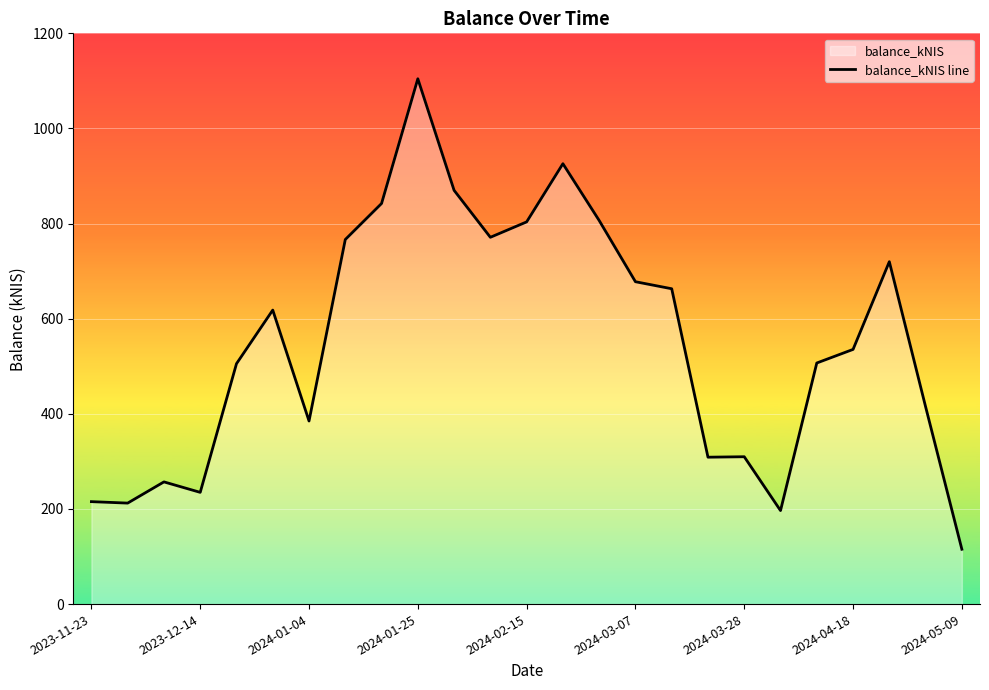

What is the difference between the values at 23 and 11?

356.2